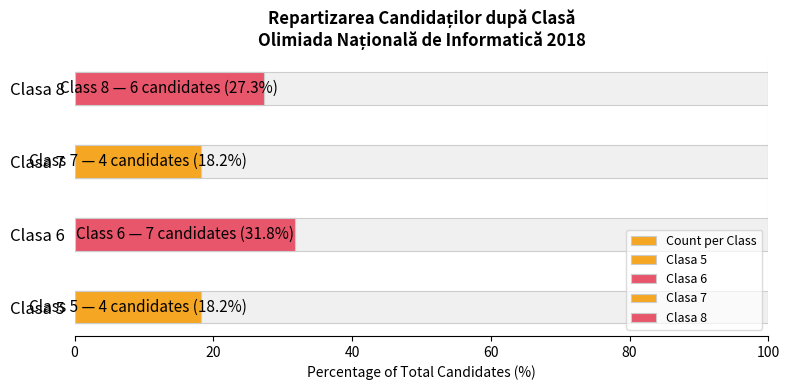

The value at Clasa 6 is 52.9. True or false?

False